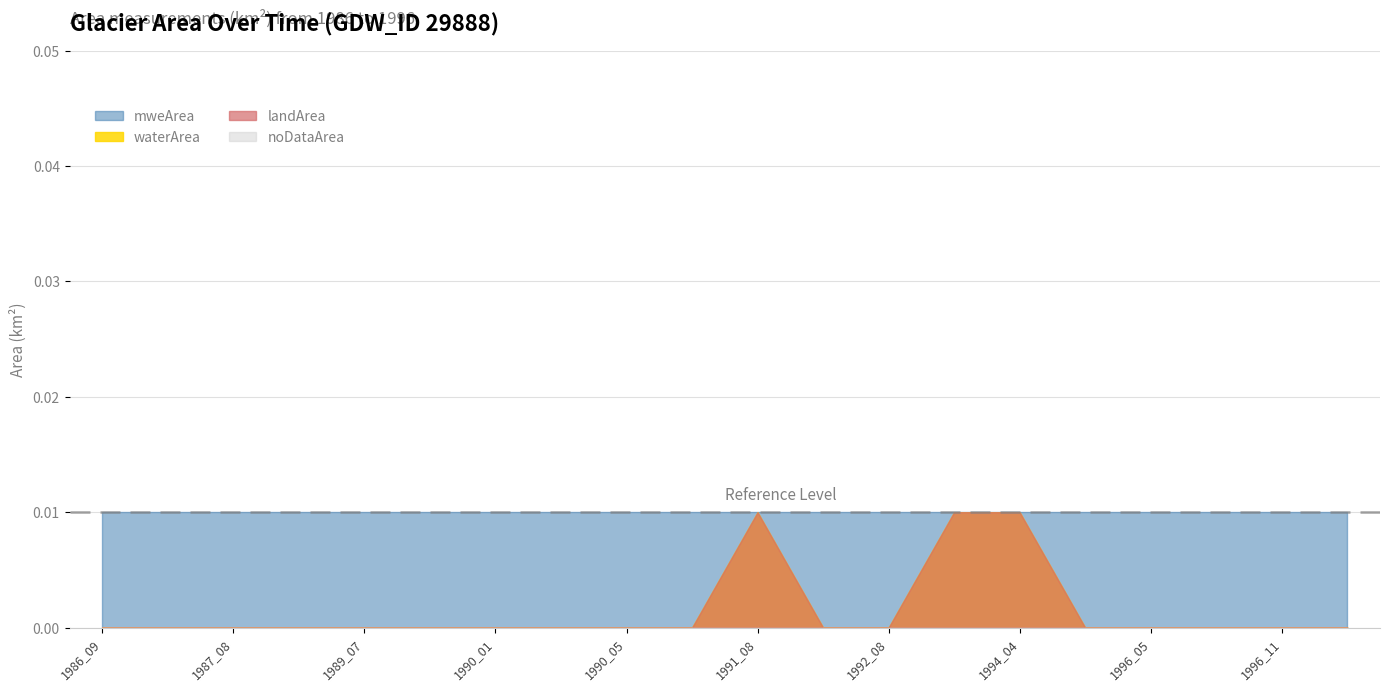

True or false: waterArea has a value of -0.0 at 1996_05.

False